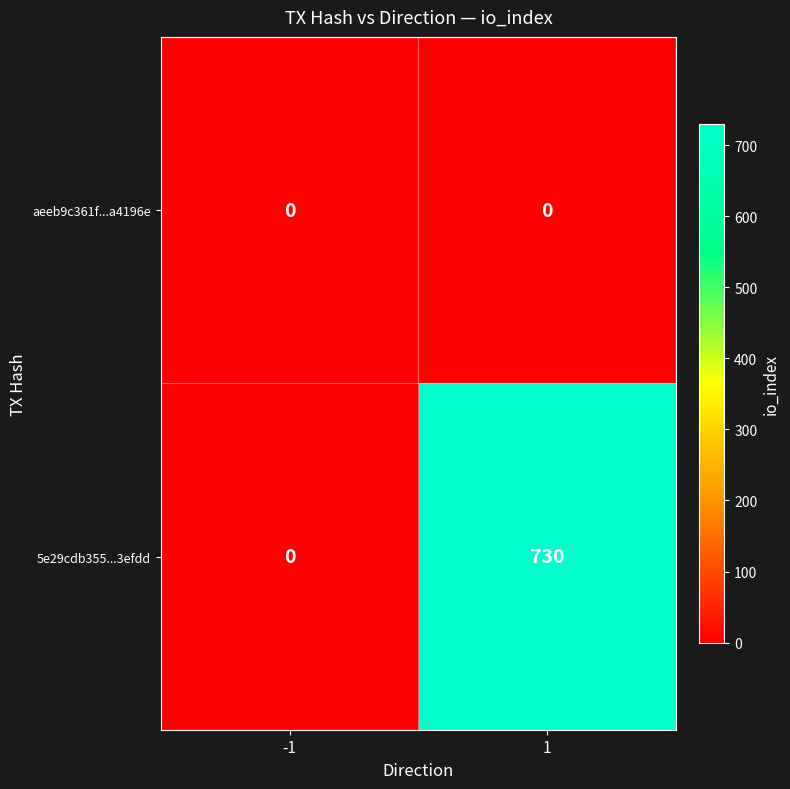

The value of 5e29cdb355...3efdd at -1 is -471. True or false?

False